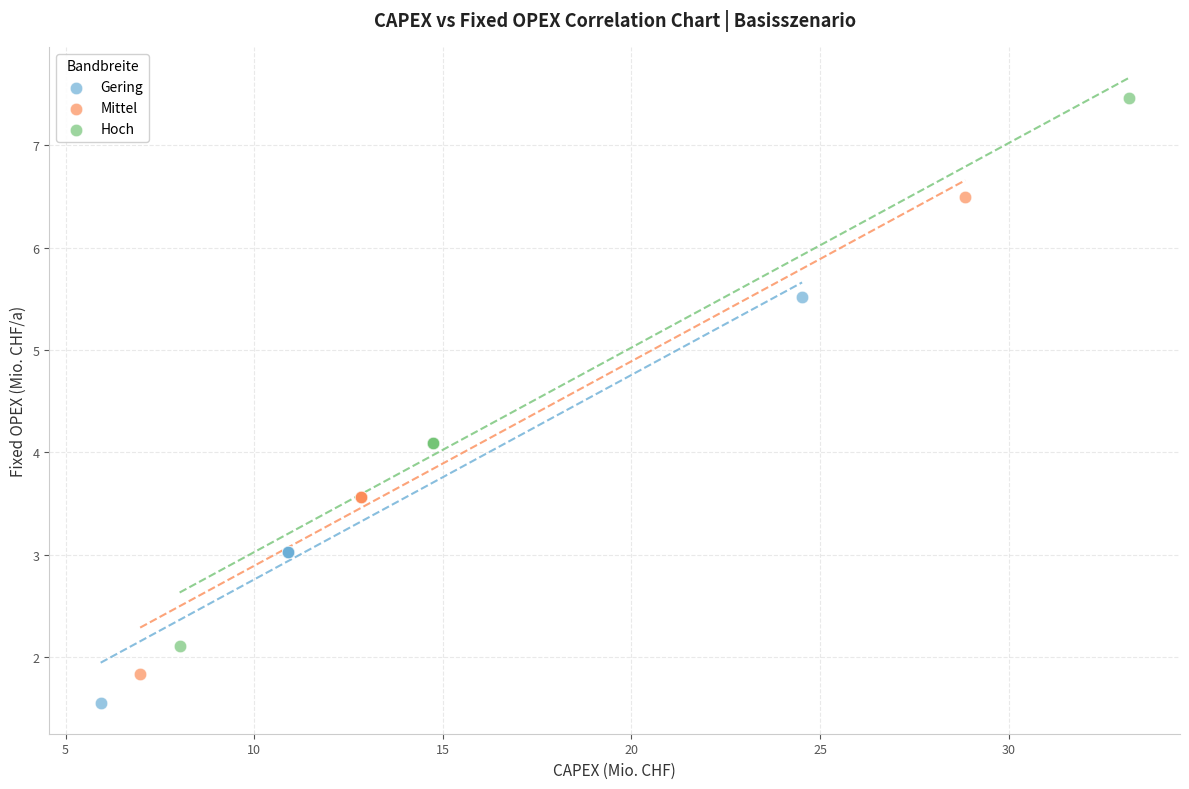

Which series has the largest Y range (max minus min)?

Hoch